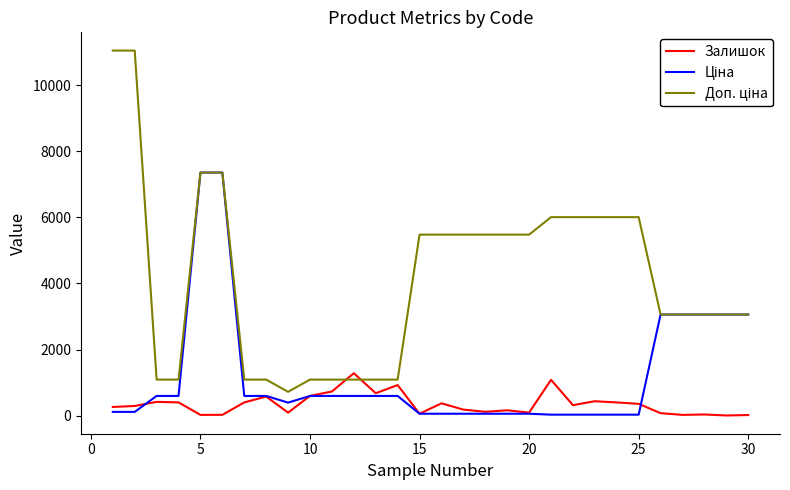

What is the greatest value displayed?

11055.0